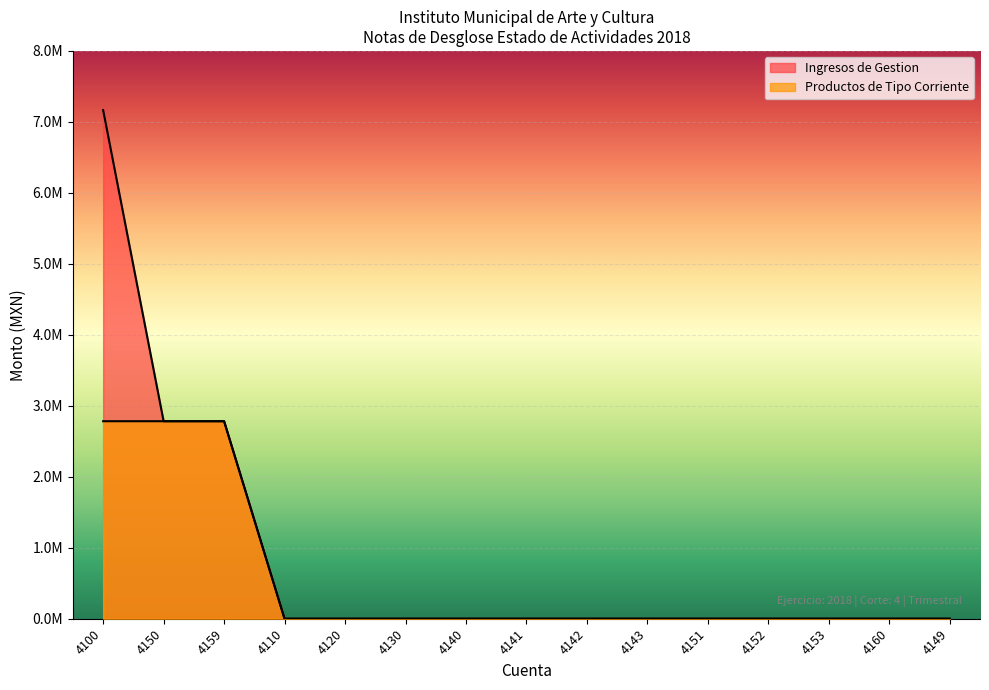

In Ingresos de Gestion, how many points are higher than both neighbors (excluding endpoints)?

2